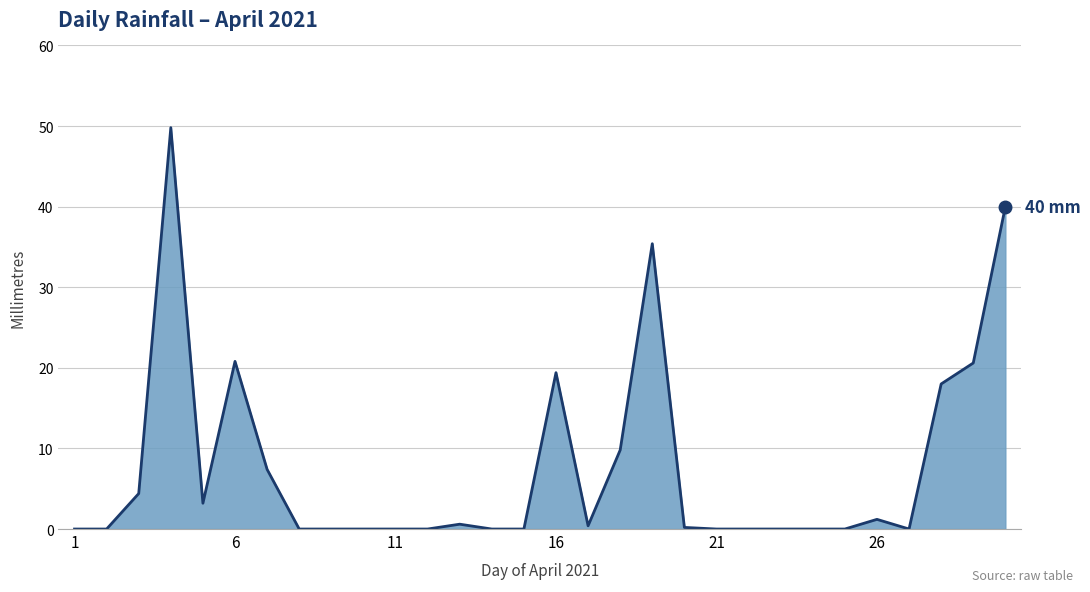

What is the greatest value displayed?

49.8